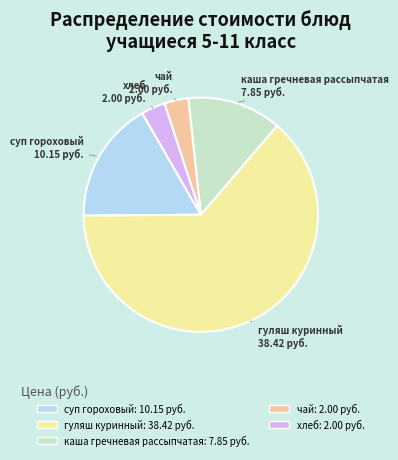

What is the ratio of the value at гуляш куринный to the value at каша гречневая рассыпчатая?

4.9